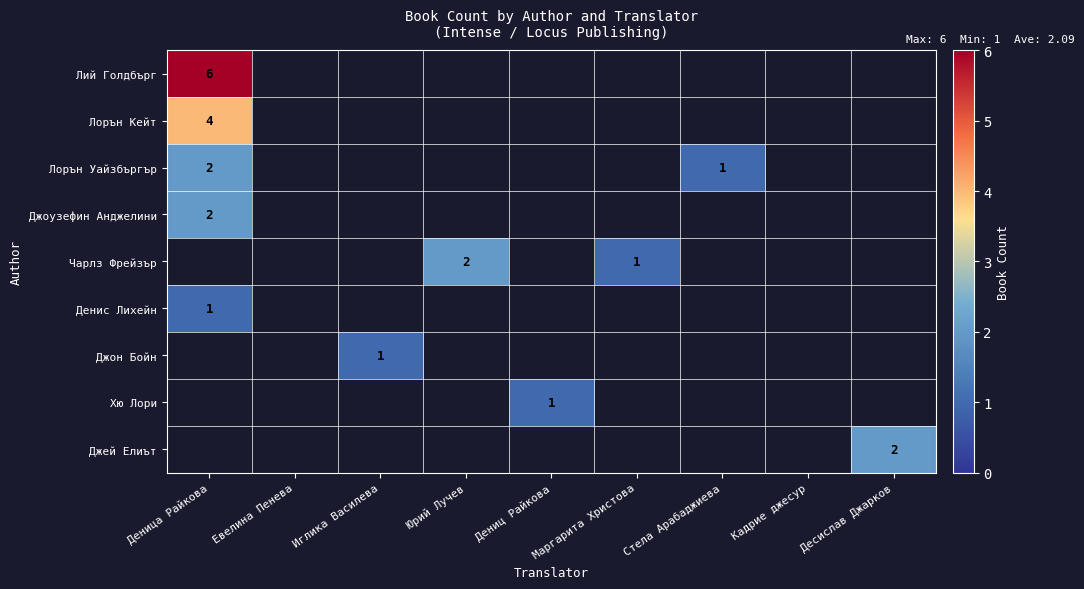

Between Иглика Василева and Маргарита Христова, which is larger?

Маргарита Христова